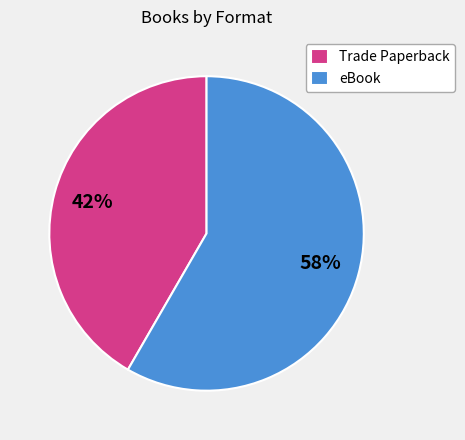

Which category accounts for the majority?

eBook